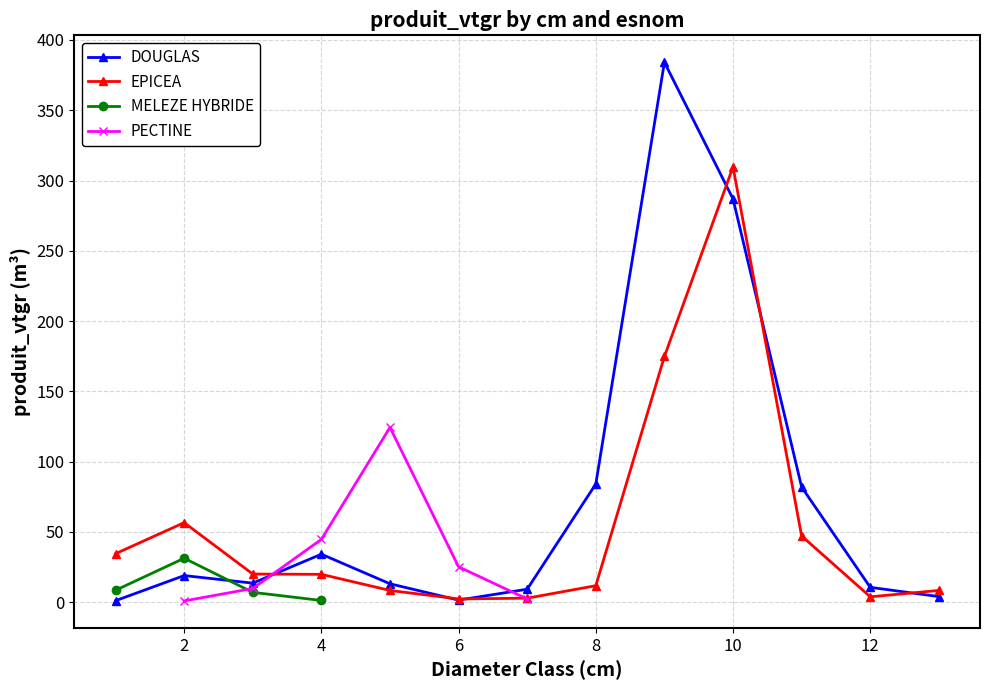

How many interior local valleys does the EPICEA series have?

2